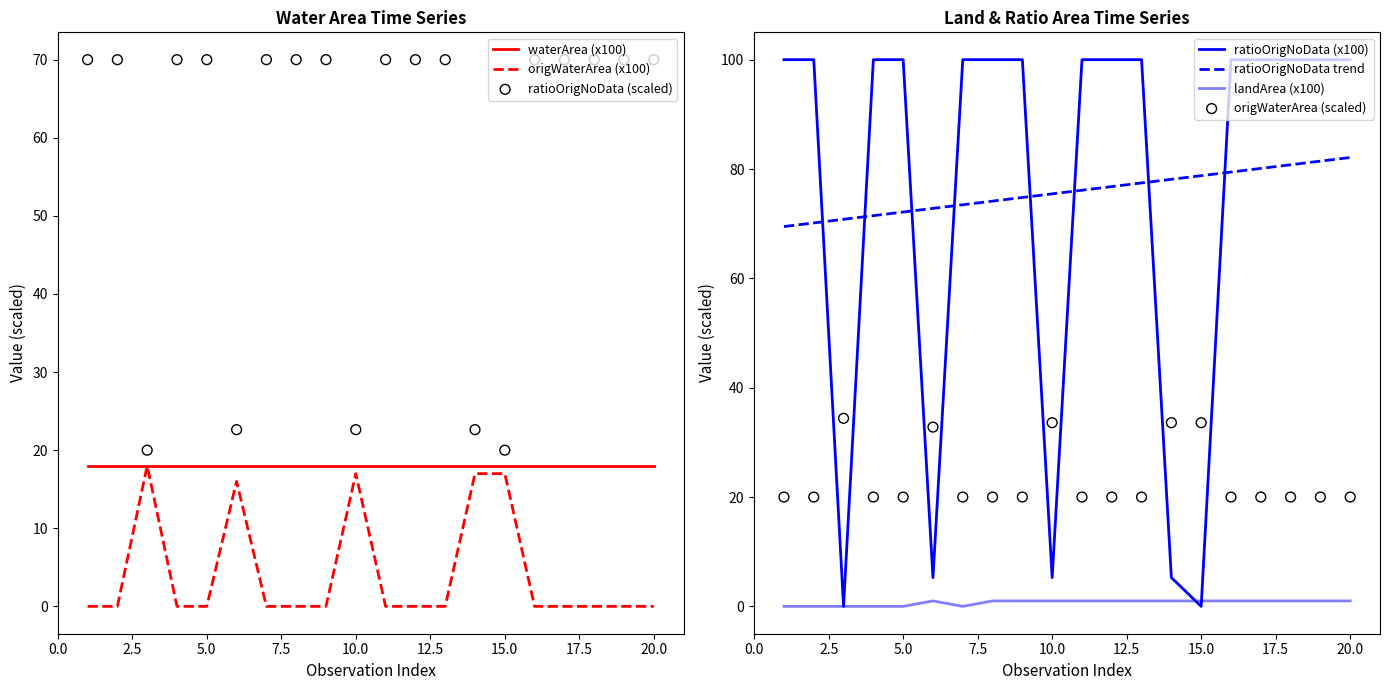

At how many categories does at least one series exceed 63?

15